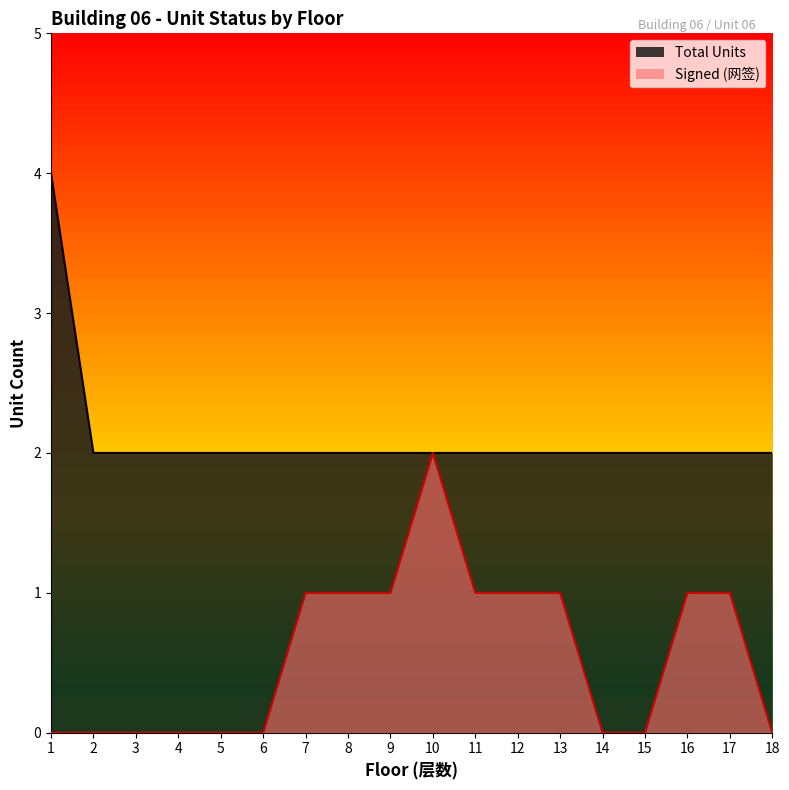

What is the total value across all series at 3?

2